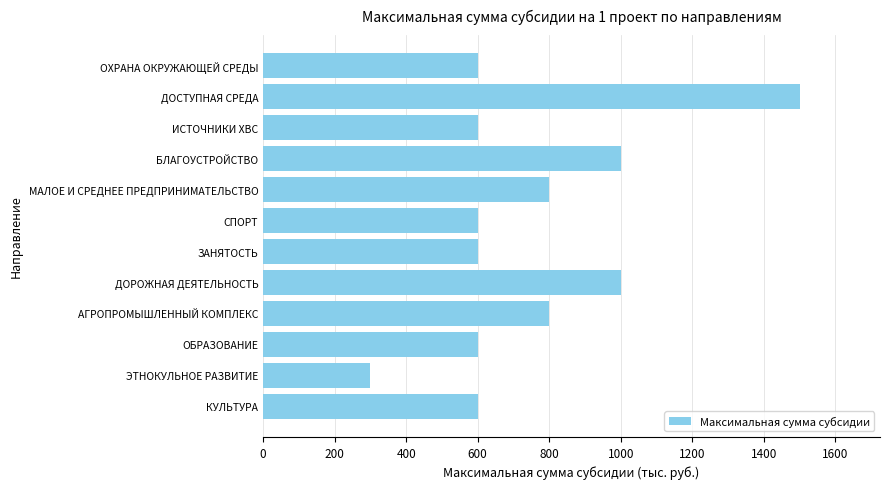

Reading bottom to top, list all the values displayed in this chart.

КУЛЬТУРА=600	ЭТНОКУЛЬНОЕ РАЗВИТИЕ=300	ОБРАЗОВАНИЕ=600	АГРОПРОМЫШЛЕННЫЙ КОМПЛЕКС=800	ДОРОЖНАЯ ДЕЯТЕЛЬНОСТЬ=1000	ЗАНЯТОСТЬ=600	СПОРТ=600	МАЛОЕ И СРЕДНЕЕ ПРЕДПРИНИМАТЕЛЬСТВО=800	БЛАГОУСТРОЙСТВО=1000	ИСТОЧНИКИ ХВС=600	ДОСТУПНАЯ СРЕДА=1500	ОХРАНА ОКРУЖАЮЩЕЙ СРЕДЫ=600